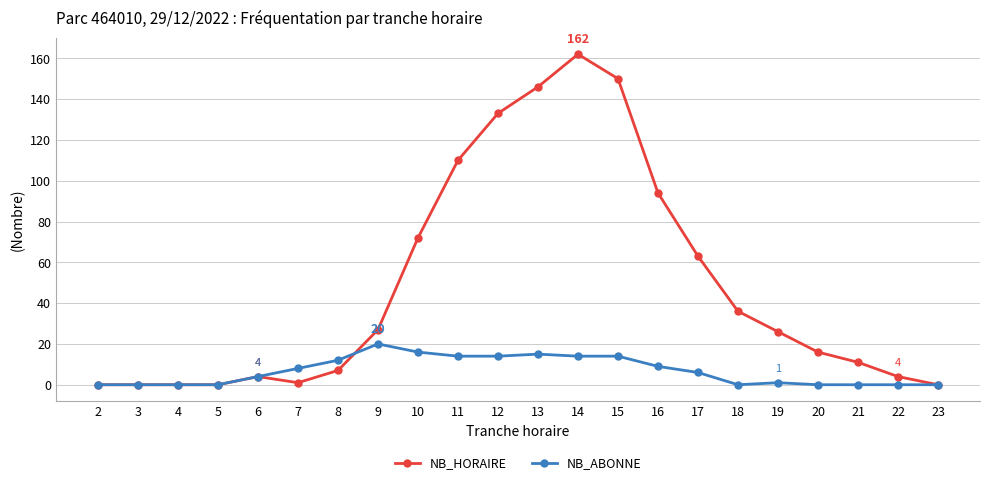

Between 8 and 9, which series saw the biggest shift?

NB_HORAIRE